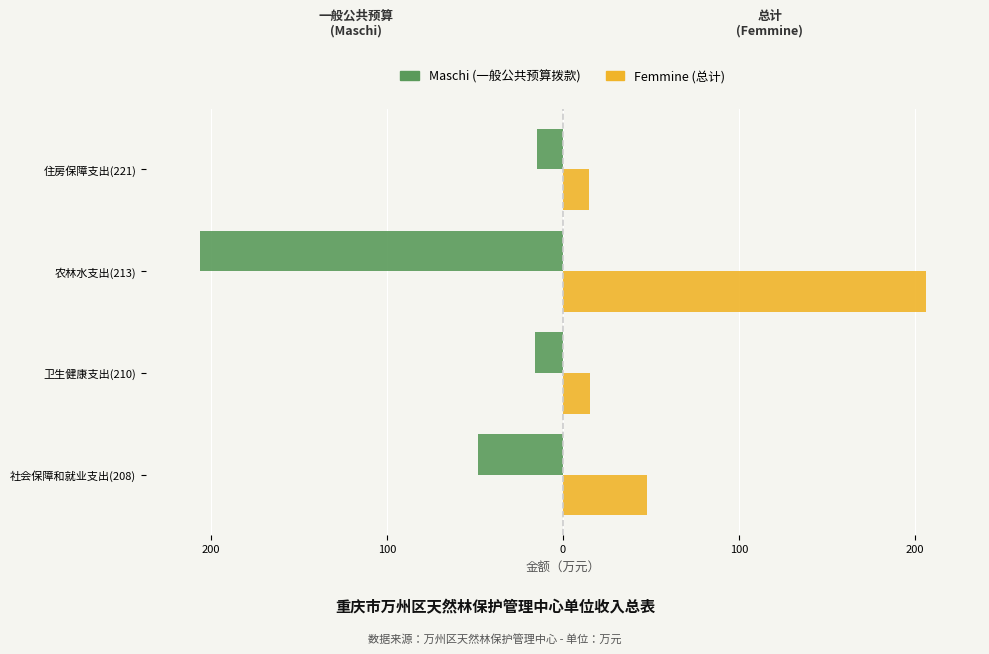

How many series are shown in this chart?

2